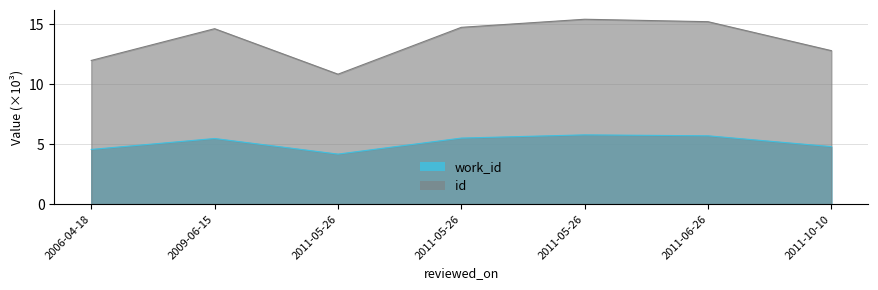

True or false: work_id and id cross at least once.

False